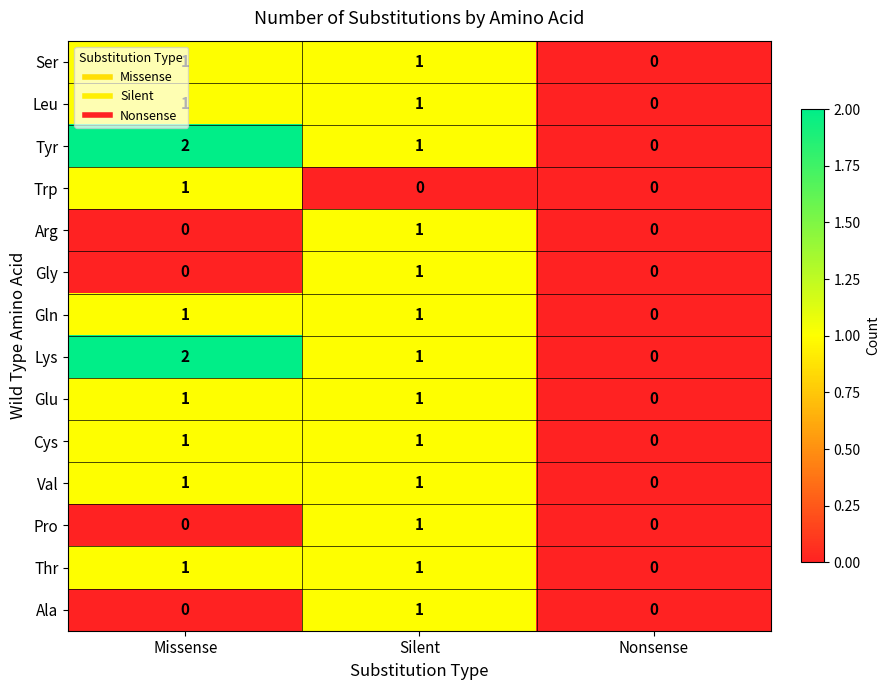

At which category is the sum across all series the highest?

Silent